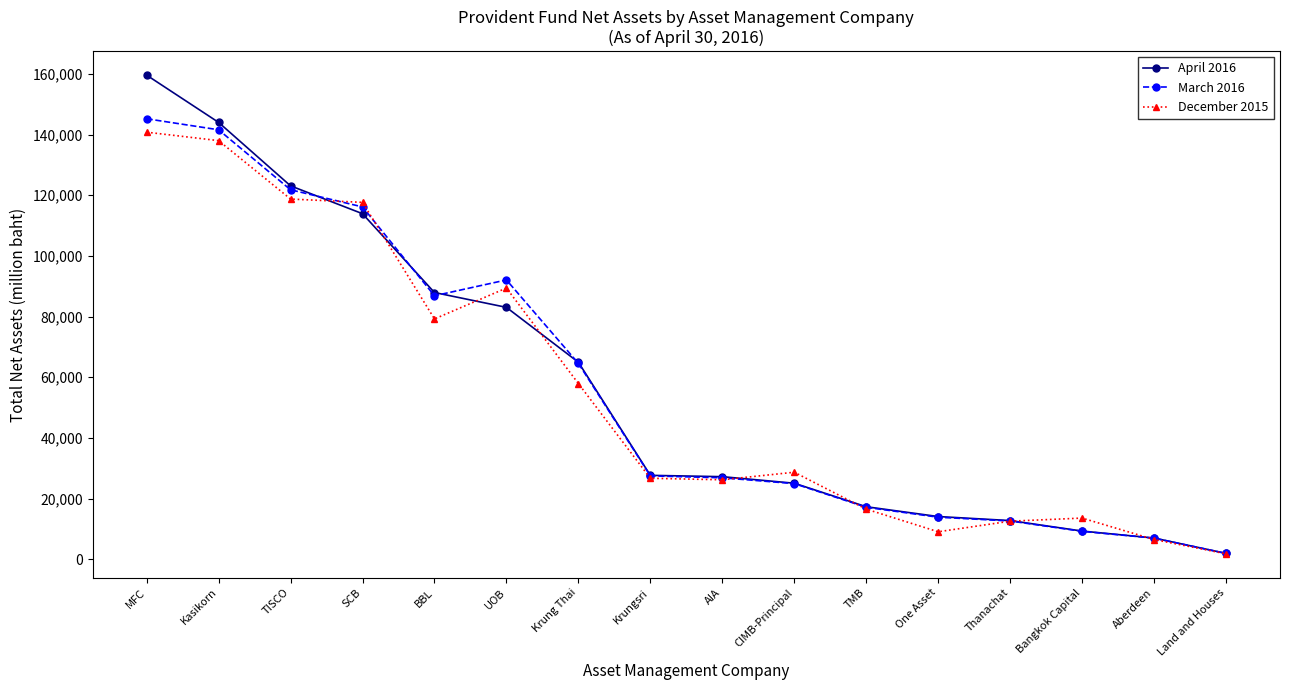

What position from the right is AIA?

8